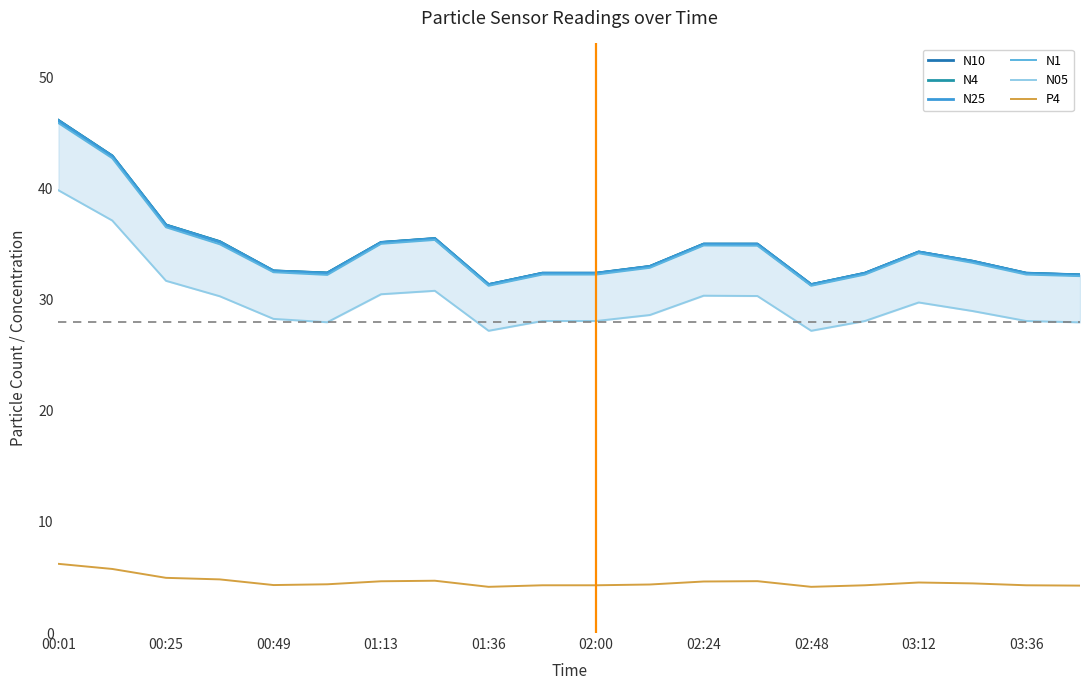

True or false: N4 and P4 intersect in this chart.

False